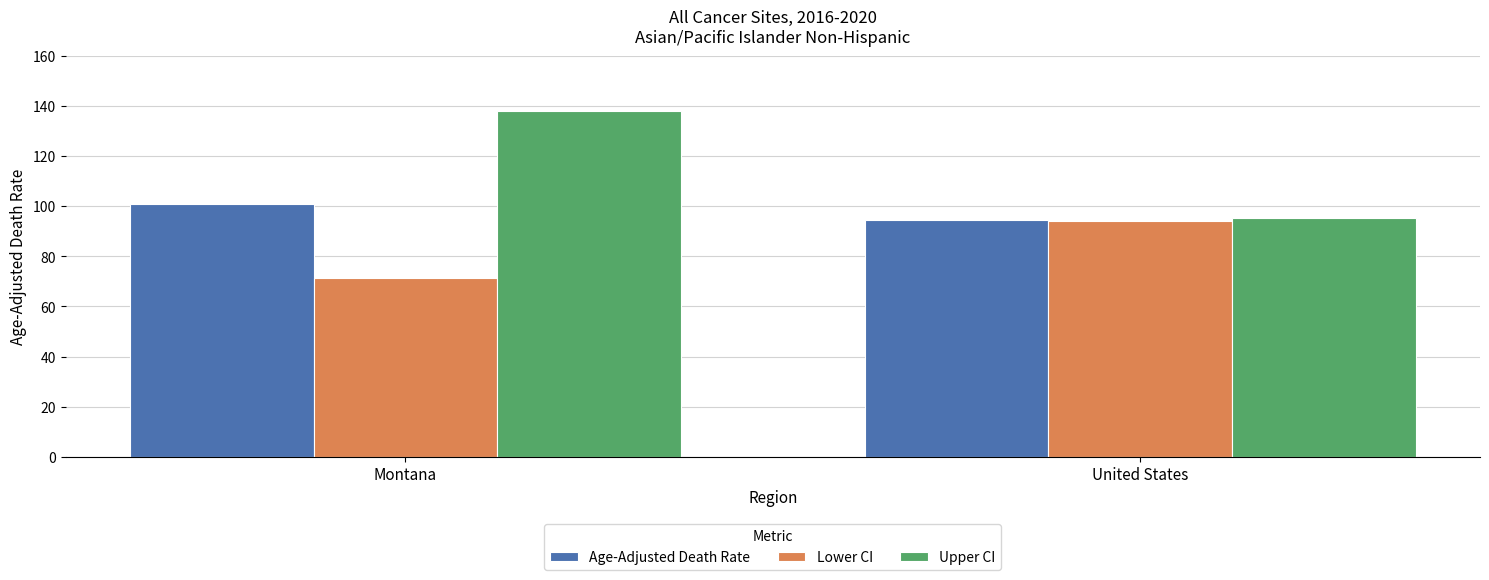

How many categories are shown in the chart?

2